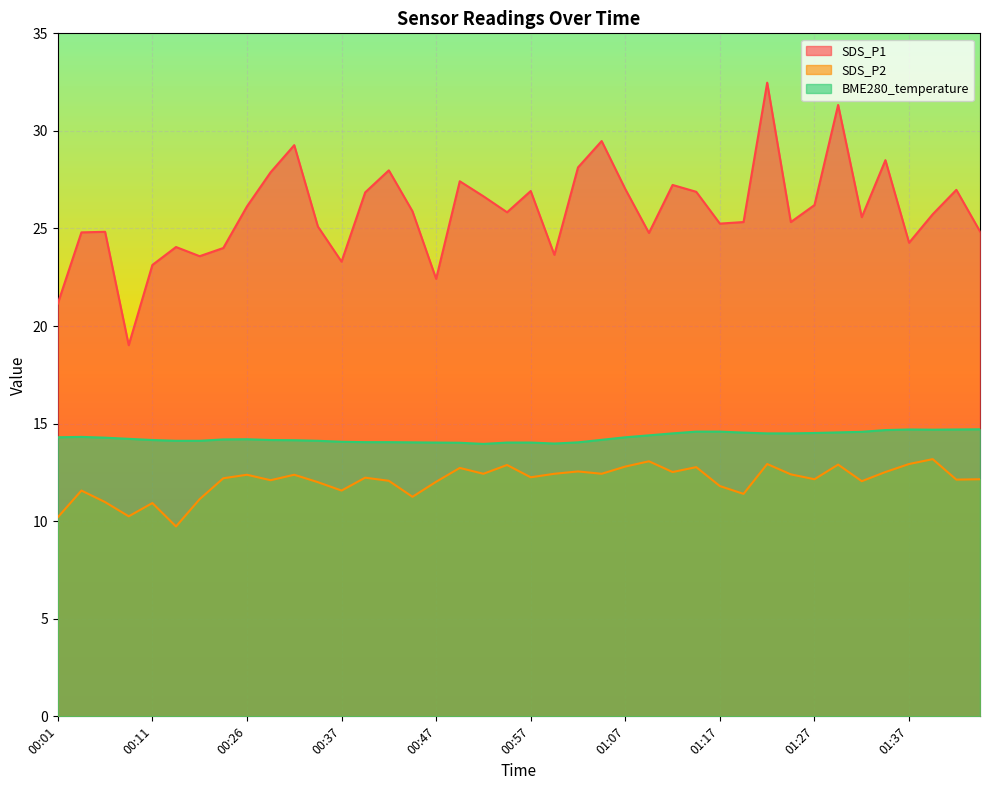

At how many categories does at least one series exceed 13?

40